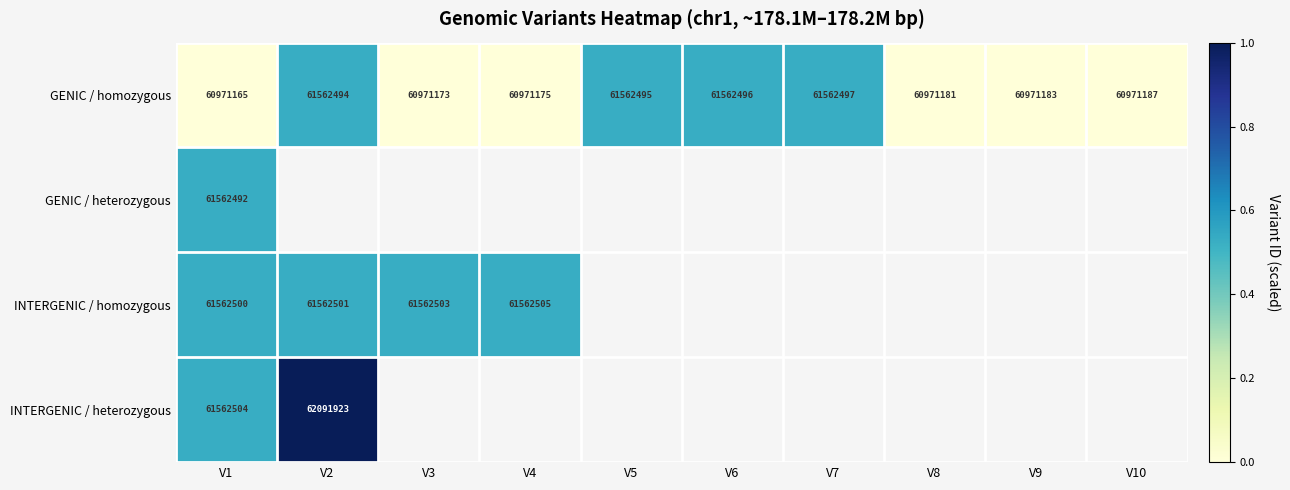

Which category has the lowest value in the GENIC / homozygous series?

V1